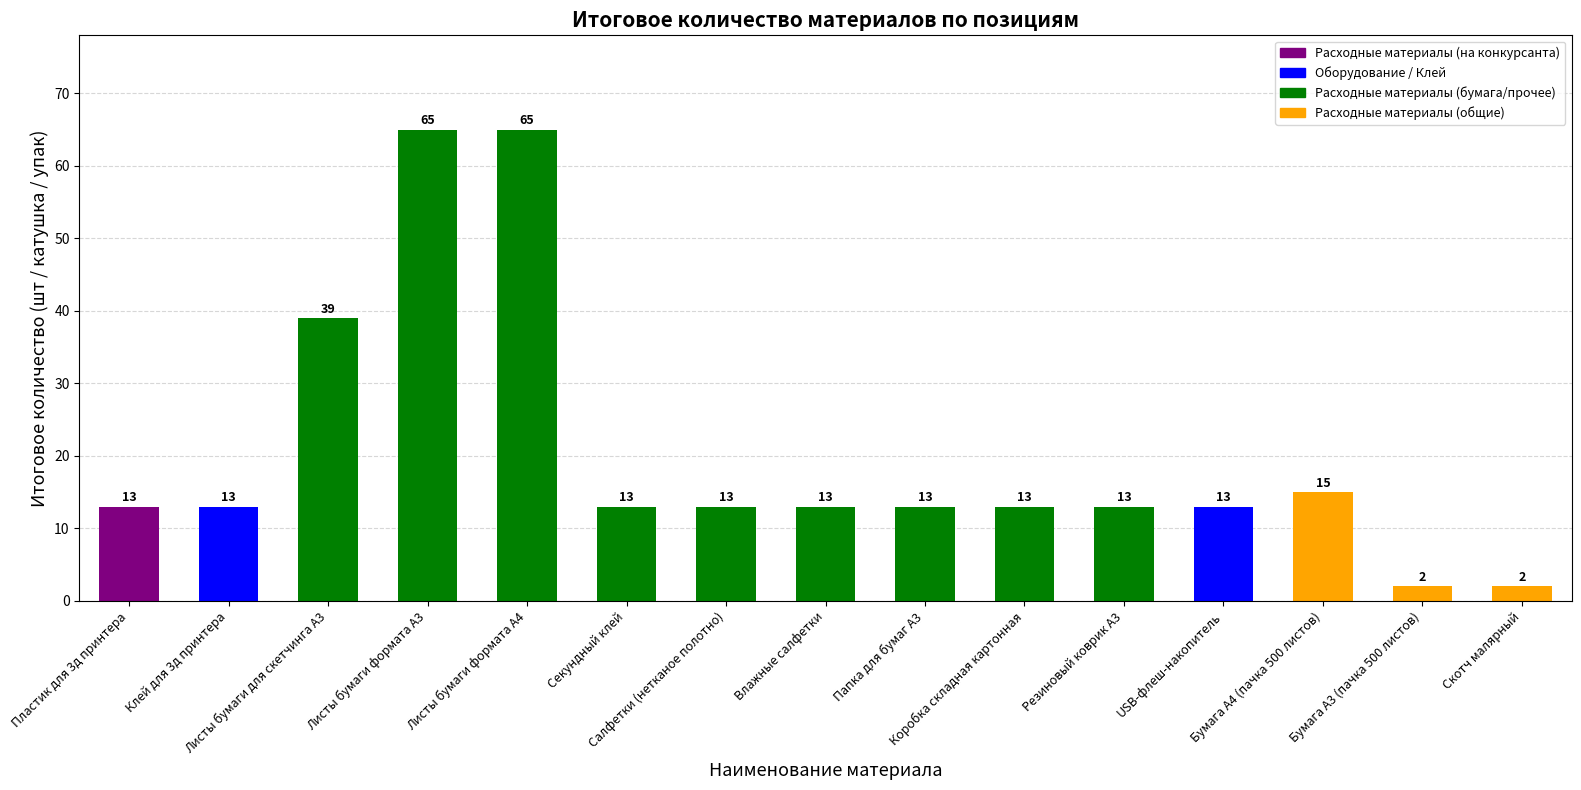

Reading left to right, extract all data points from this chart.

Пластик для 3д принтера=13	Клей для 3д принтера=13	Листы бумаги для скетчинга А3=39	Листы бумаги формата А3=65	Листы бумаги формата А4=65	Секундный клей=13	Салфетки (нетканое полотно)=13	Влажные салфетки=13	Папка для бумаг А3=13	Коробка складная картонная=13	Резиновый коврик А3=13	USB-флеш-накопитель=13	Бумага А4 (пачка 500 листов)=15	Бумага А3 (пачка 500 листов)=2	Скотч малярный=2